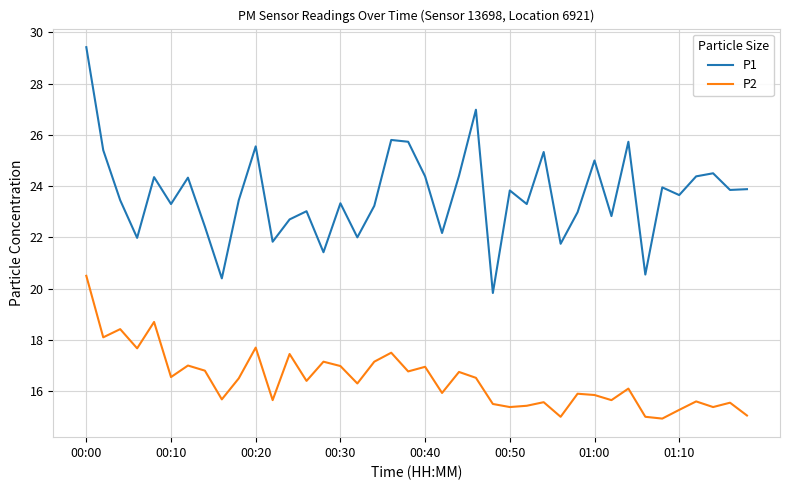

What is the smallest value displayed?

14.9